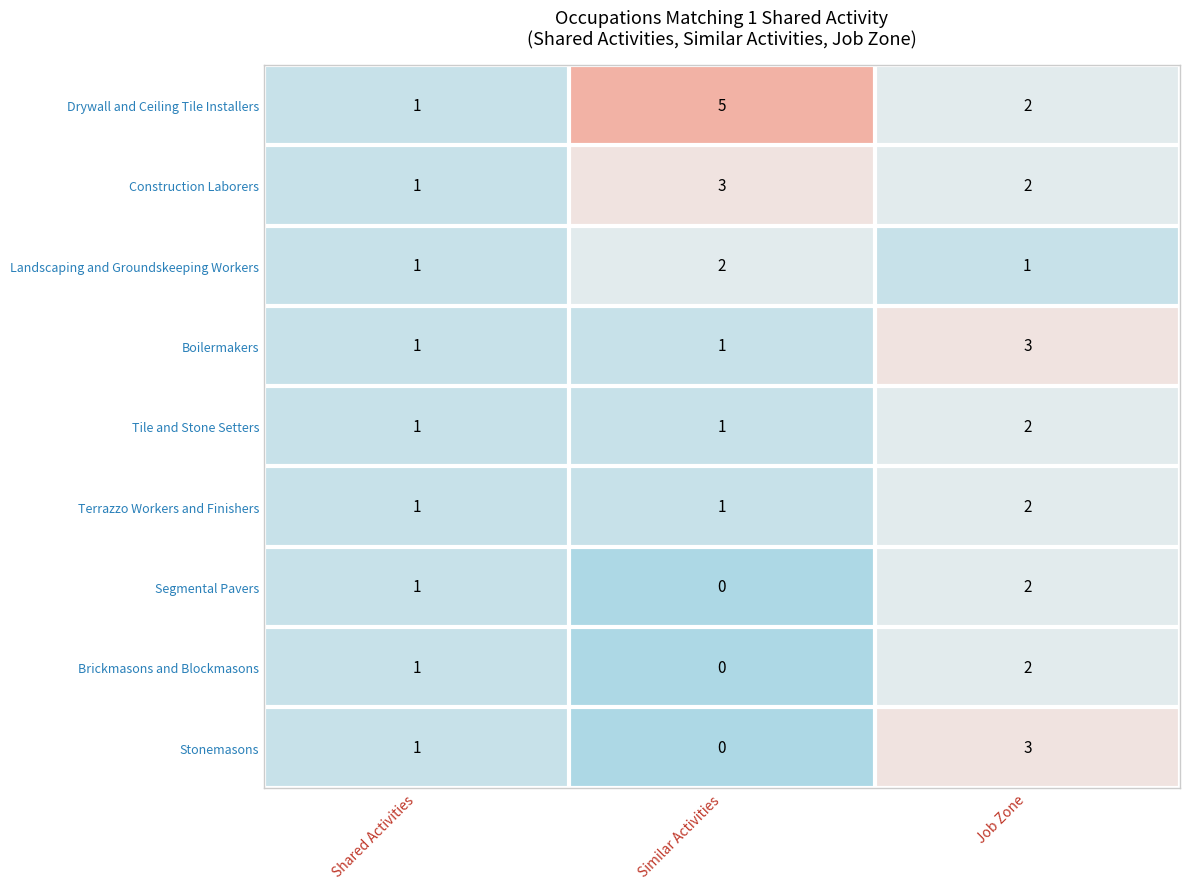

At which category is the sum across all series the highest?

Job Zone